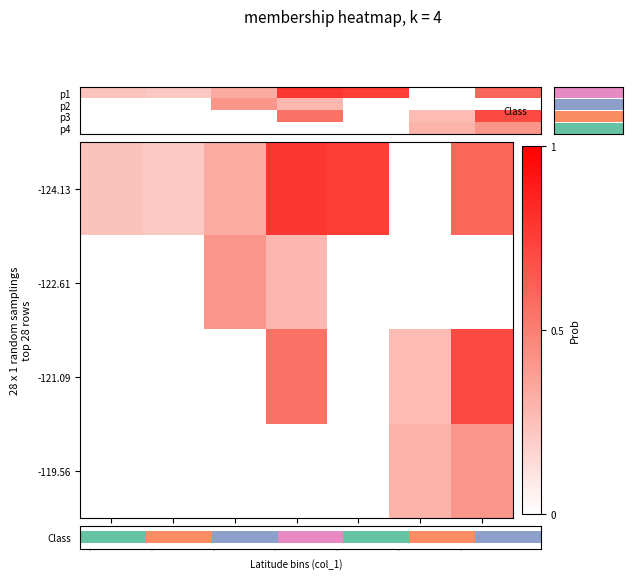

What is the difference between the highest and lowest values at 49.480?

0.1